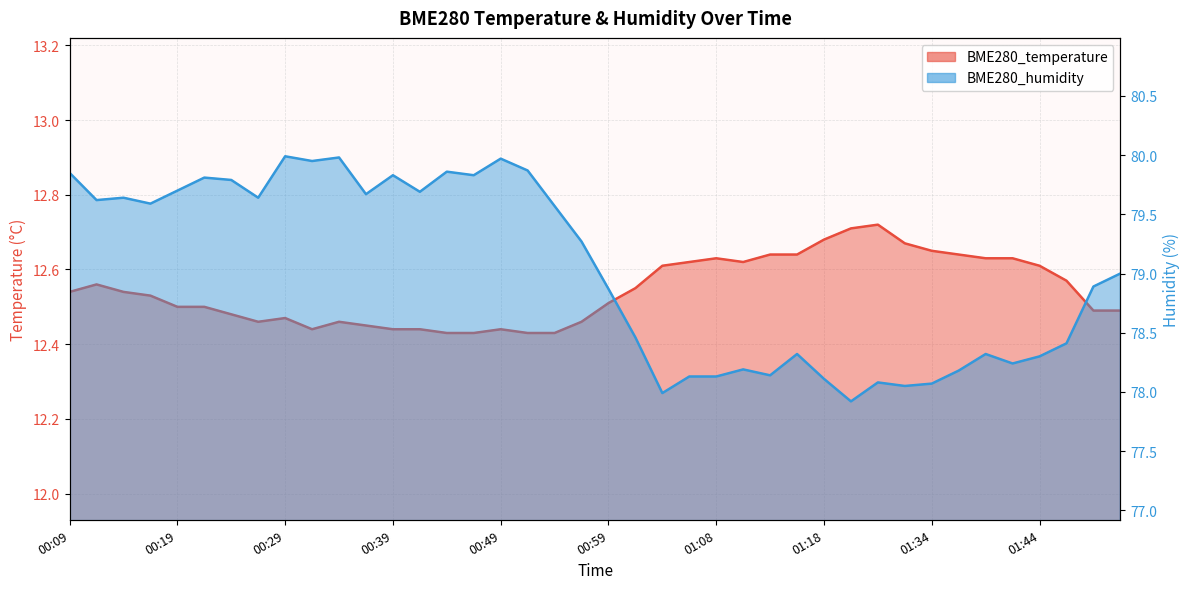

Which category has the highest value in the BME280_temperature series?

01:23